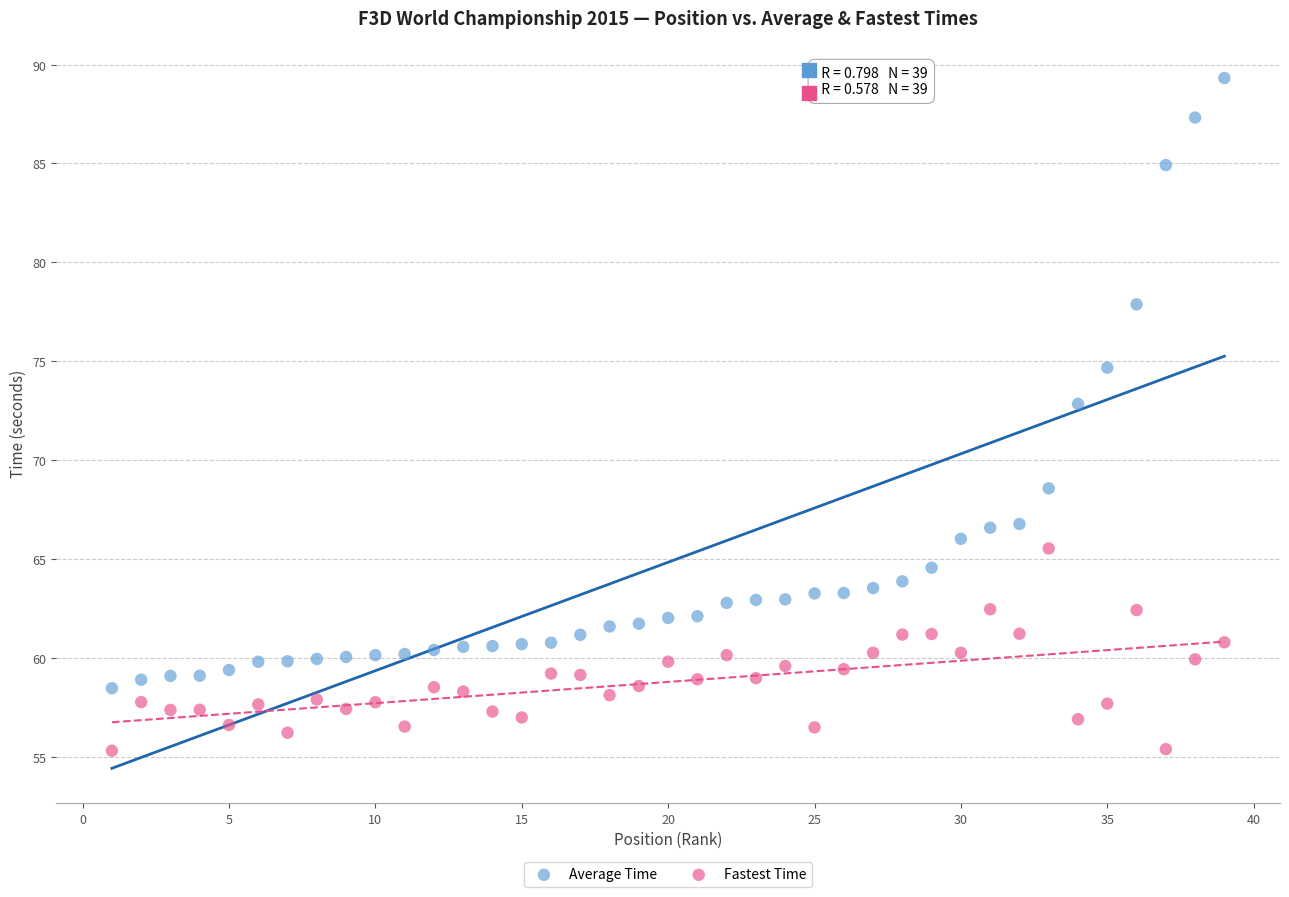

Across all data points, what is the range of Y values (max minus min)?

34.0